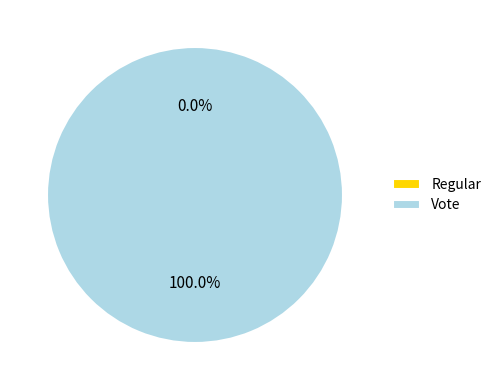

What is the total percentage of Regular and Vote?

100.0%